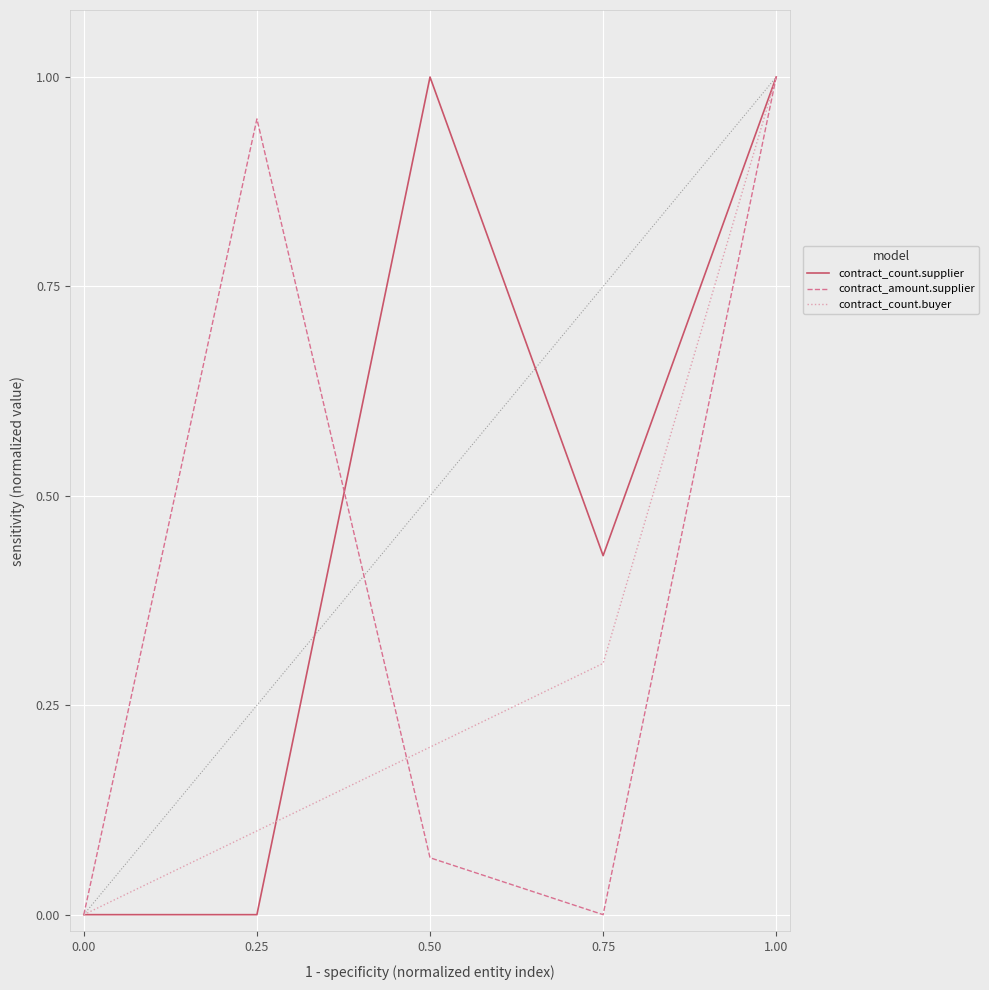

At which label does contract_count.buyer reach its peak?

1.00